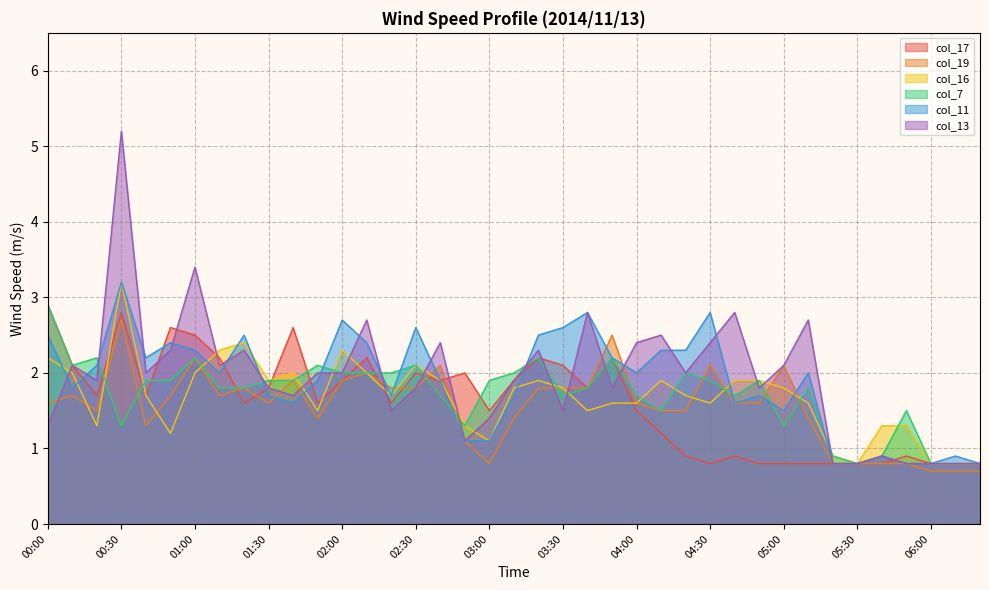

How many data points does each series have?

39